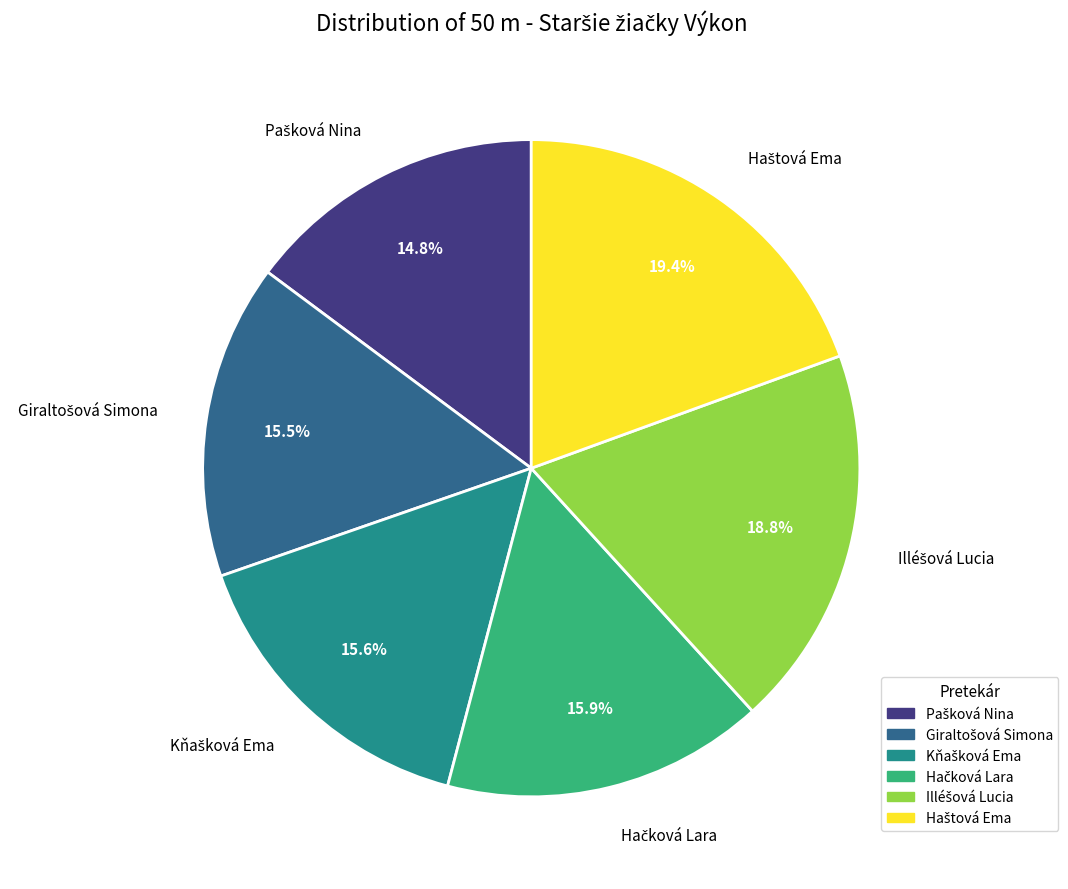

Does any single category account for the majority?

No